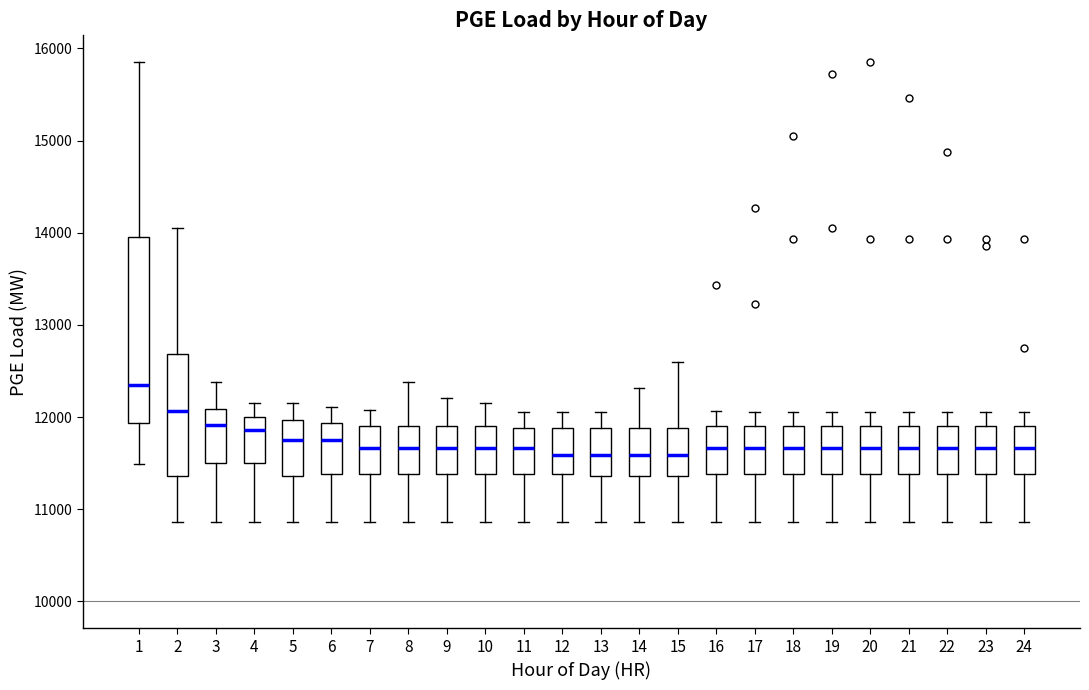

Reading left to right, transcribe this box plot: for each box, give where its median line is, the range the box spans, and where its two whiskers end, as read against the y-axis. The values are not printed on the chart, so give them approximately, as read against the axis.

1: median 12300, box 11900 to 14000, whiskers 11500 to 15800
2: median 12100, box 11400 to 12700, whiskers 10900 to 14100
3: median 11900, box 11500 to 12100, whiskers 10900 to 12400
4: median 11900, box 11500 to 12000, whiskers 10900 to 12200
5: median 11800, box 11400 to 12000, whiskers 10900 to 12200
6: median 11800, box 11400 to 11900, whiskers 10900 to 12100
7: median 11700, box 11400 to 11900, whiskers 10900 to 12100
8: median 11700, box 11400 to 11900, whiskers 10900 to 12400
9: median 11700, box 11400 to 11900, whiskers 10900 to 12200
10: median 11700, box 11400 to 11900, whiskers 10900 to 12200
11: median 11700, box 11400 to 11900, whiskers 10900 to 12100
12: median 11600, box 11400 to 11900, whiskers 10900 to 12100
13: median 11600, box 11400 to 11900, whiskers 10900 to 12100
14: median 11600, box 11400 to 11900, whiskers 10900 to 12300
15: median 11600, box 11400 to 11900, whiskers 10900 to 12600
16: median 11700, box 11400 to 11900, whiskers 10900 to 12100
17: median 11700, box 11400 to 11900, whiskers 10900 to 12100
18: median 11700, box 11400 to 11900, whiskers 10900 to 12100
19: median 11700, box 11400 to 11900, whiskers 10900 to 12100
20: median 11700, box 11400 to 11900, whiskers 10900 to 12100
21: median 11700, box 11400 to 11900, whiskers 10900 to 12100
22: median 11700, box 11400 to 11900, whiskers 10900 to 12100
23: median 11700, box 11400 to 11900, whiskers 10900 to 12100
24: median 11700, box 11400 to 11900, whiskers 10900 to 12100